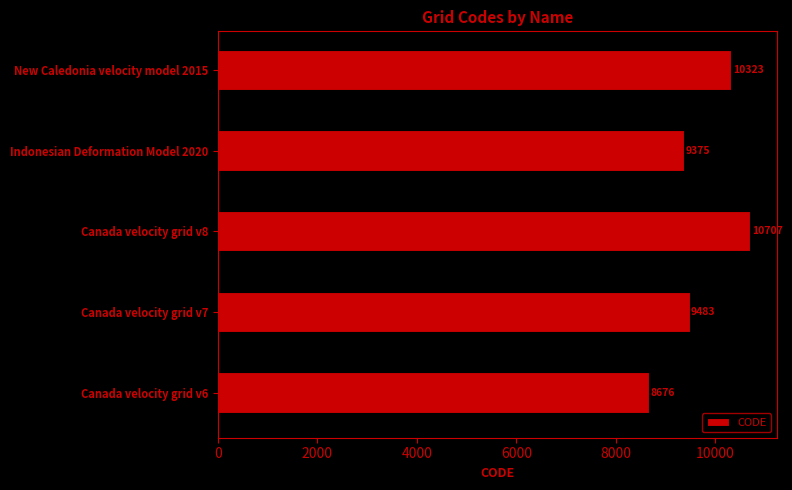

What is the smallest value displayed?

8676